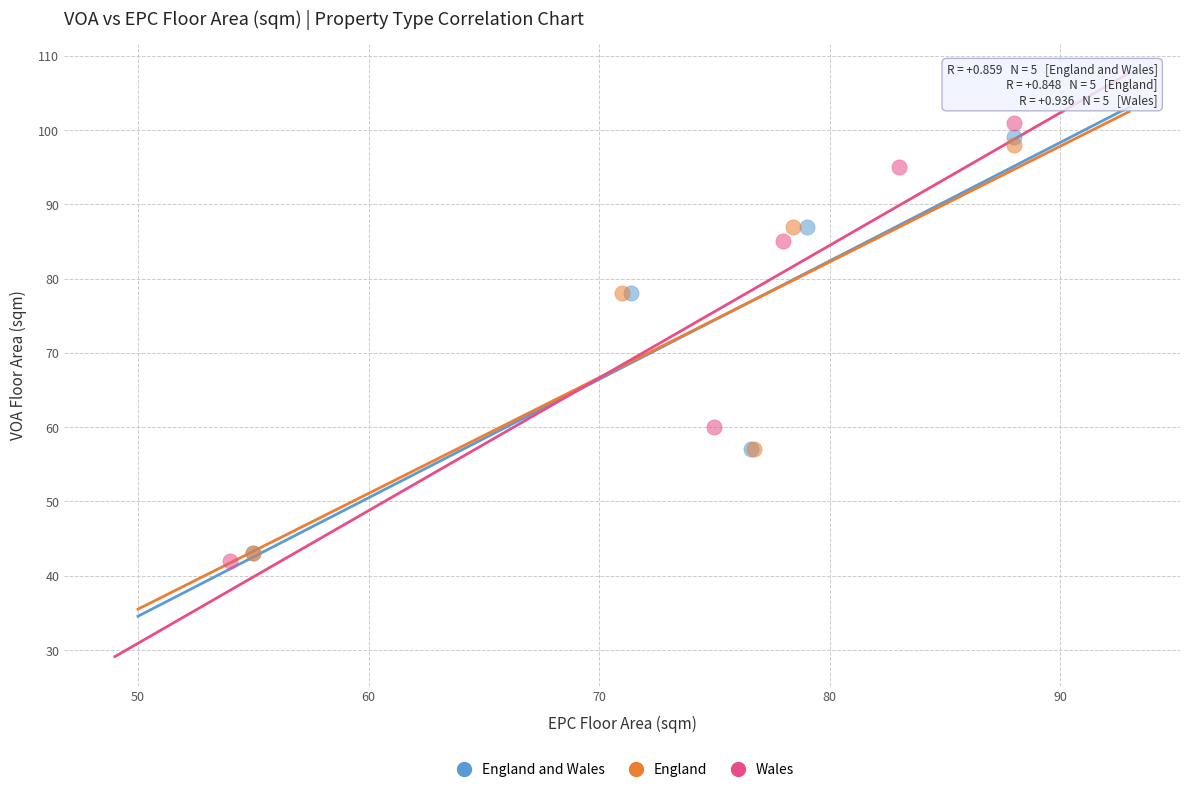

Which series reaches the minimum Y coordinate?

Wales